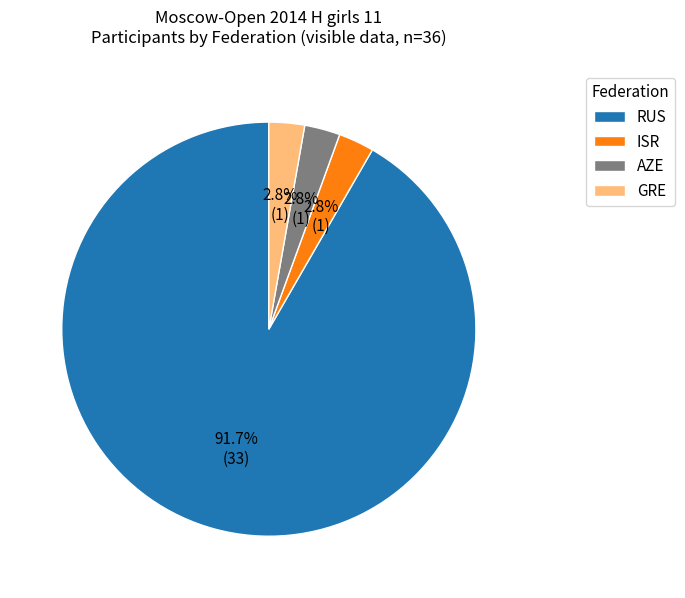

Which slice represents more than half of the pie?

RUS